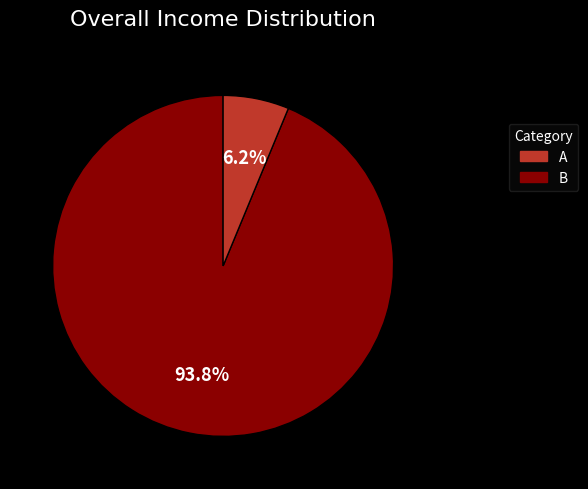

How many segments does this pie chart have?

2